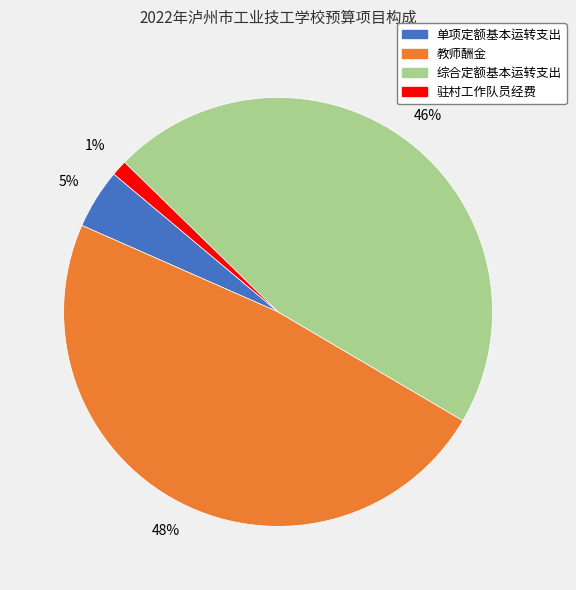

To the nearest percent, what is the average slice percentage?

25%